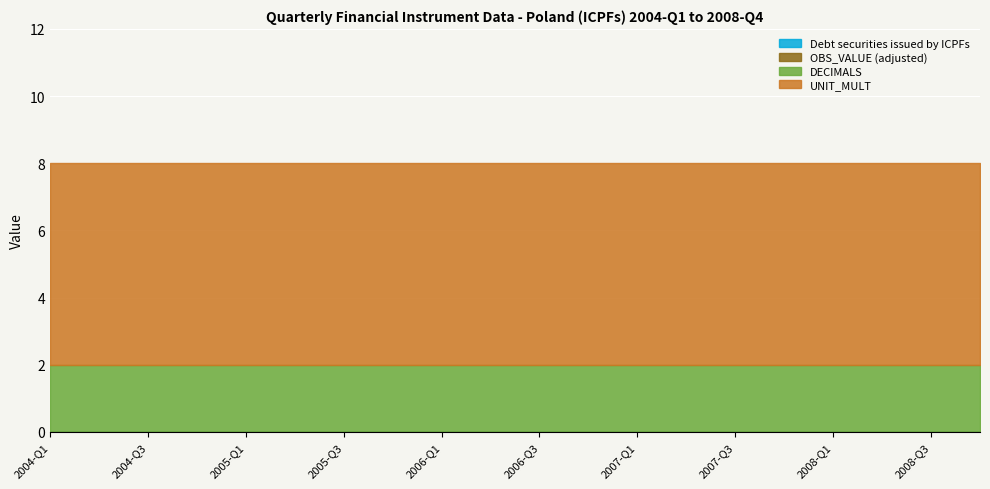

What is the average value of the UNIT_MULT series?

6